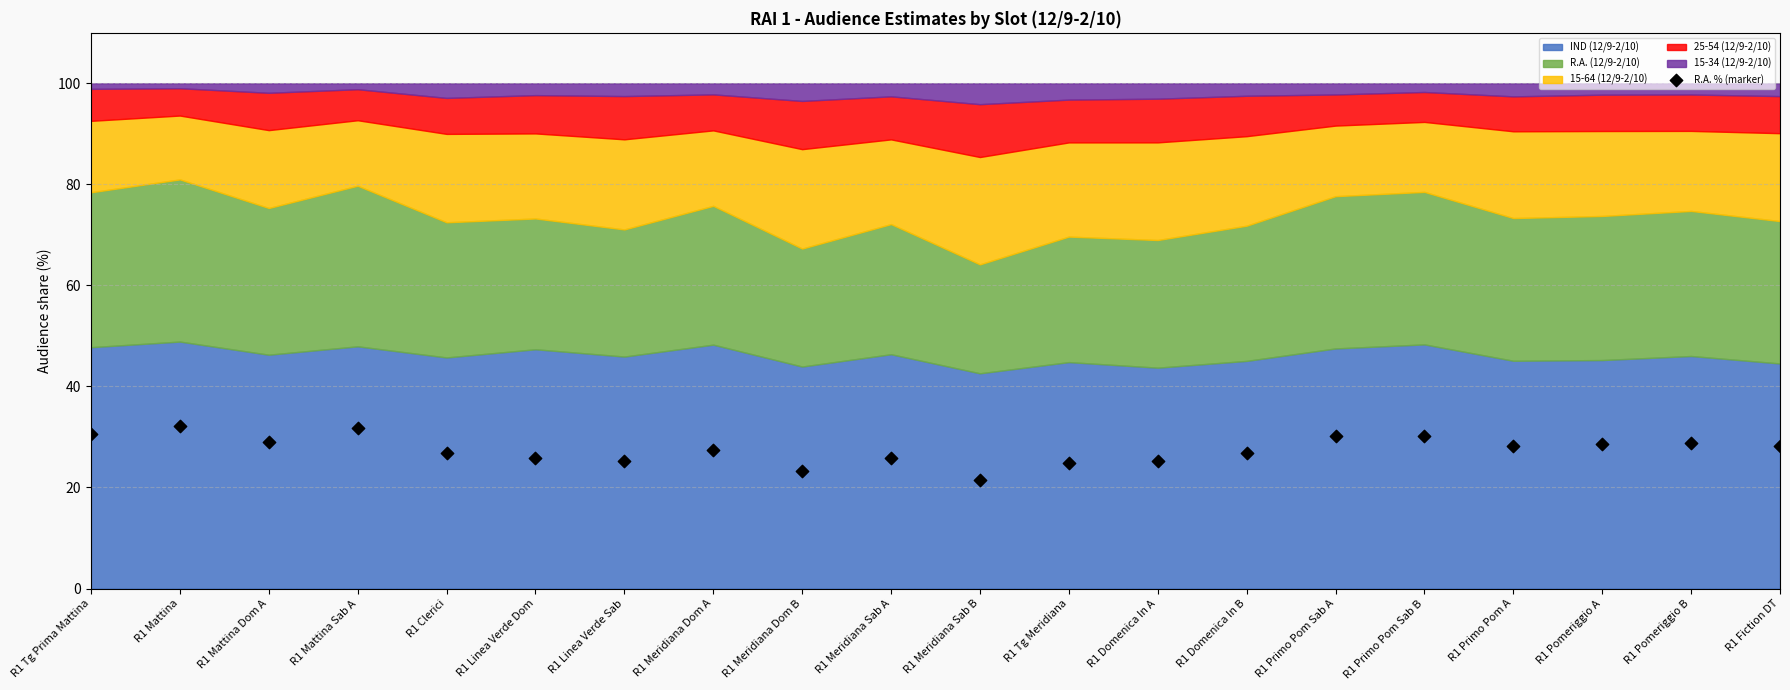

What is the range of Y values (max minus min)?

10.5